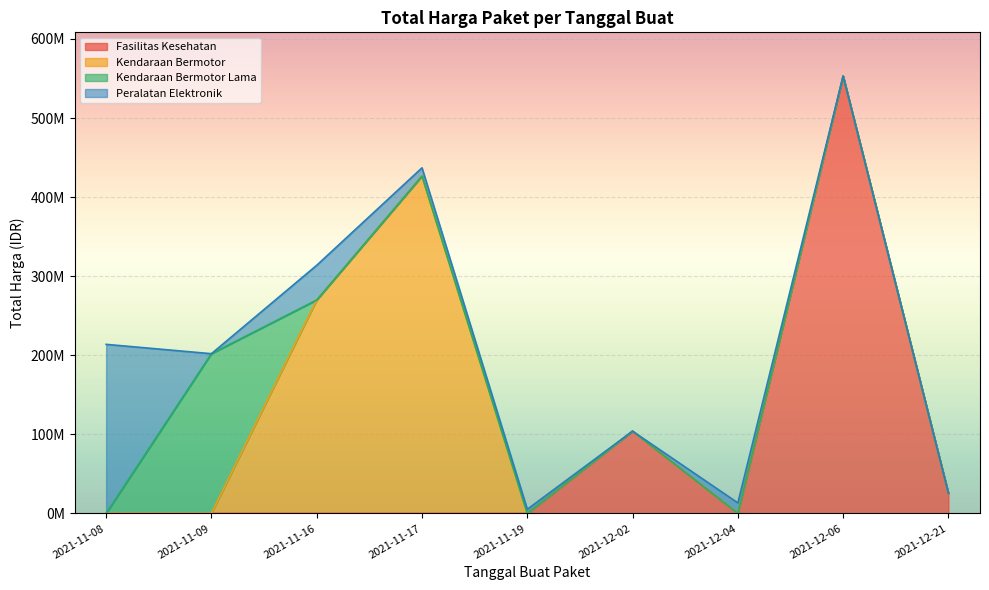

True or false: there are more than 2 points higher than both neighbors.

True